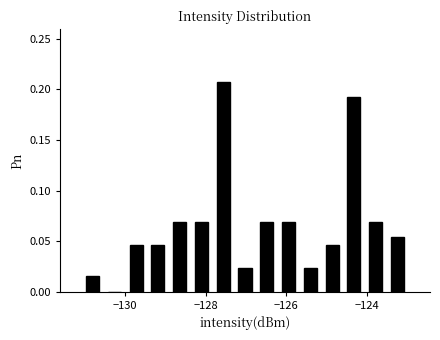

Read against the x-axis, roughly where is the centre of the tallest bar?

-127.6